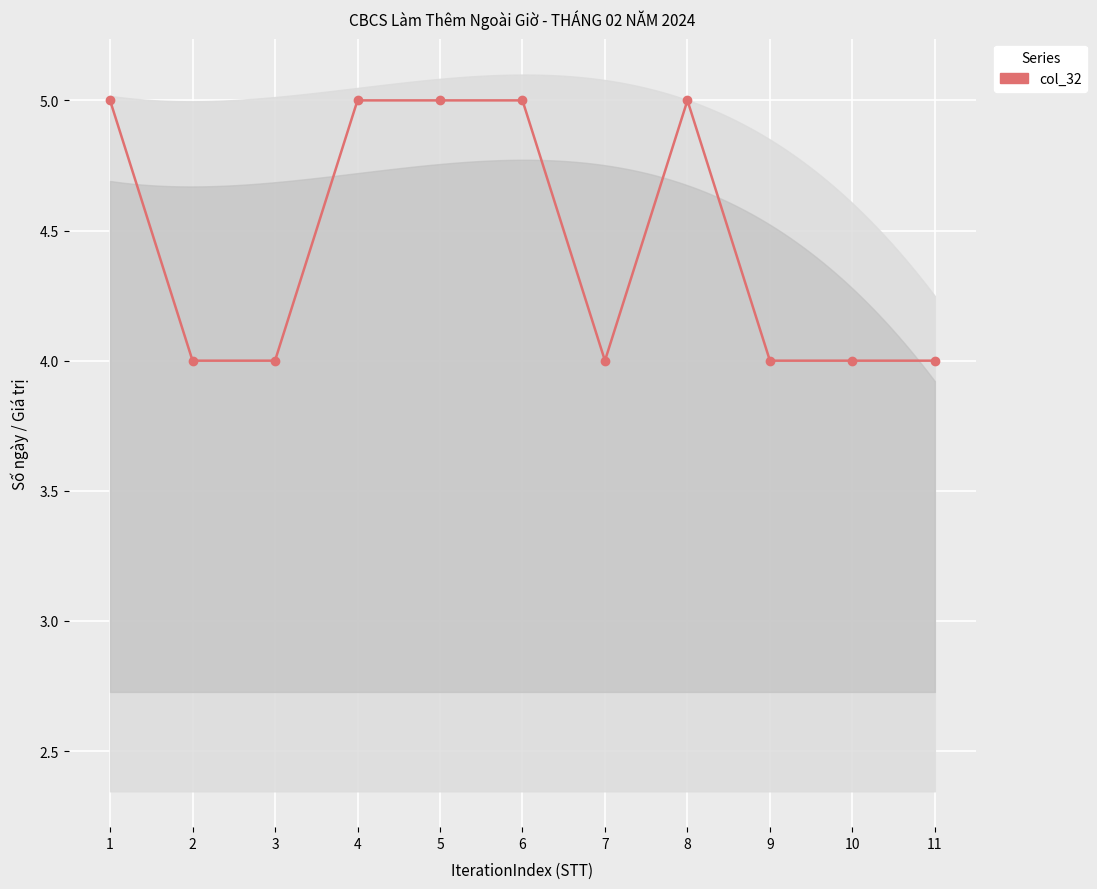

What is the difference between the second highest and minimum values?

1